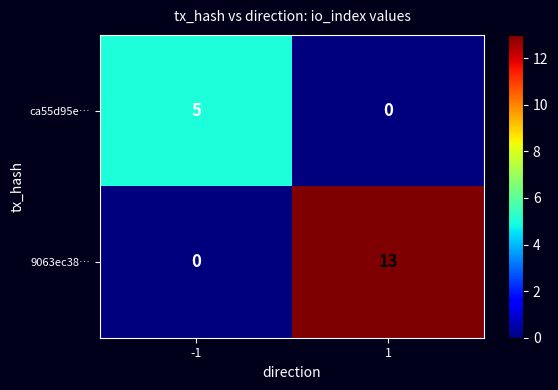

What is the difference between the highest and lowest values at -1?

5